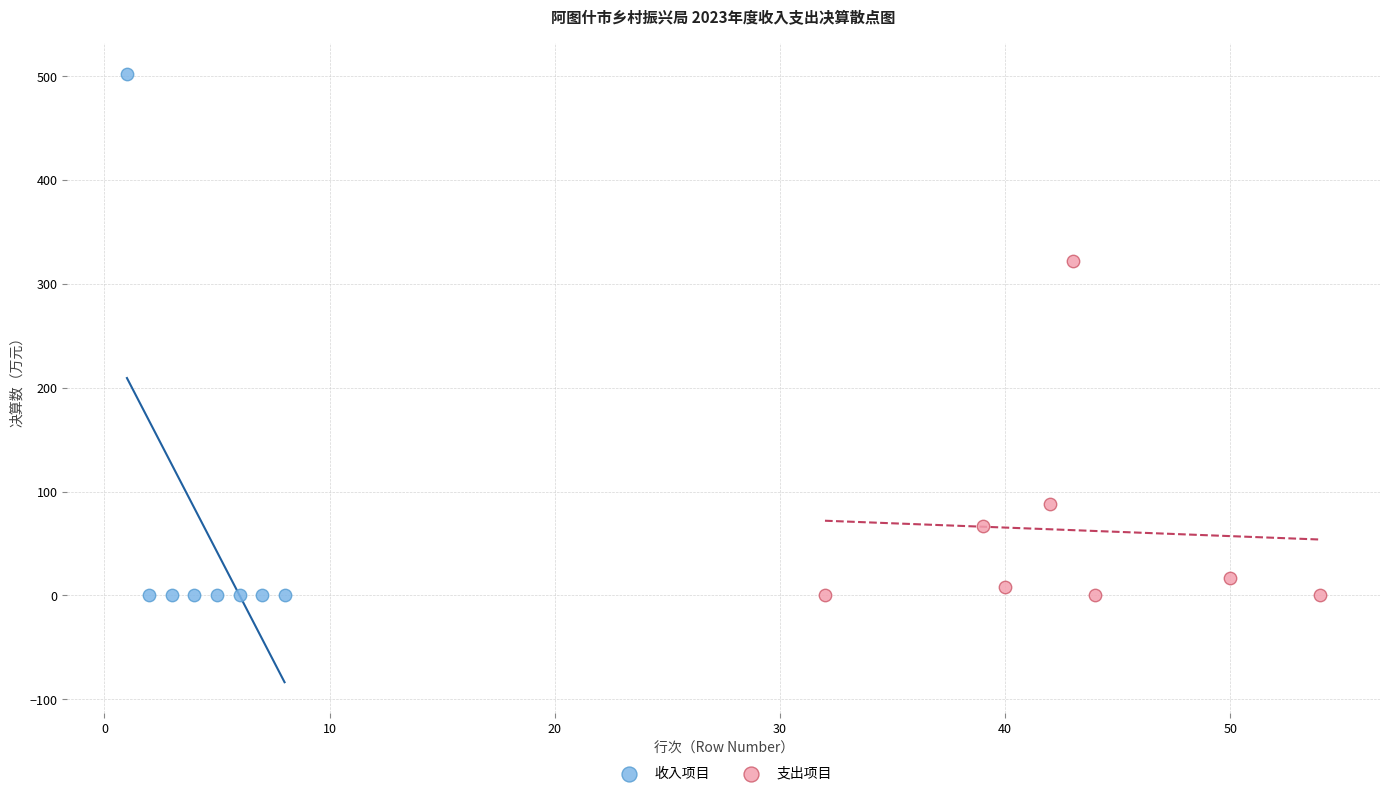

Which series reaches the maximum Y coordinate?

收入项目